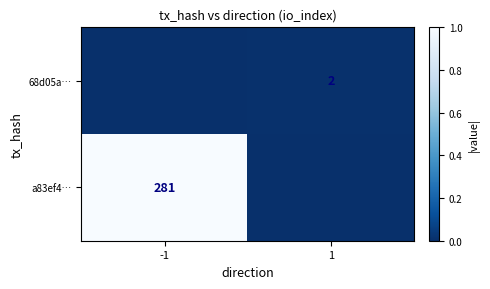

The 68d05a… series shows 1 at 1. True or false?

False